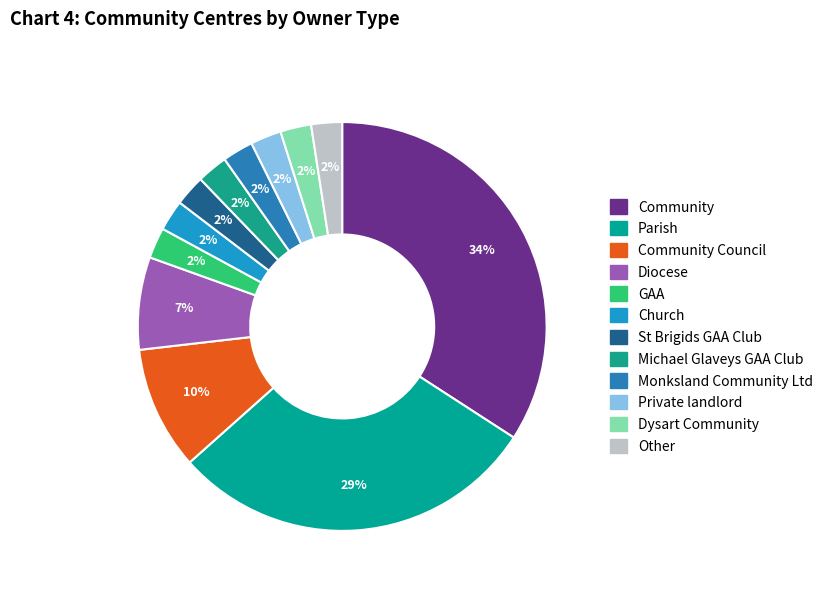

How many segments does this pie chart have?

12